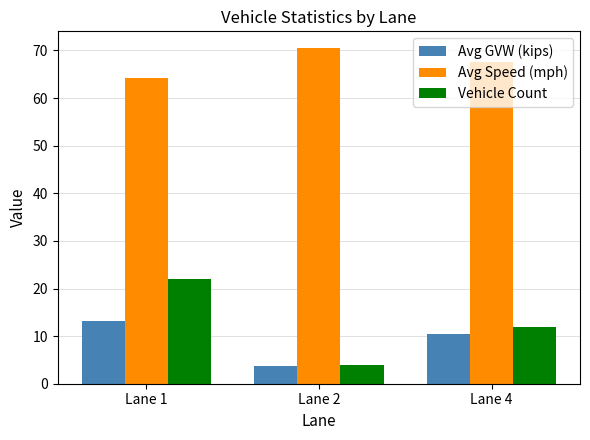

At how many categories does at least one series exceed 33?

3